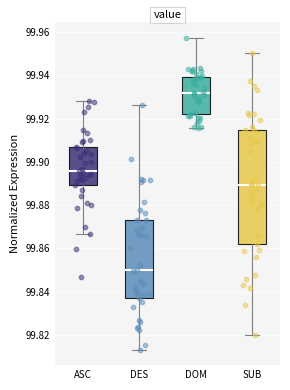

Reading left to right, read every box against the y-axis: the position of its median line, the range the box covers, and the ends of its whiskers. The values are not printed on the chart, so give them approximately, as read against the axis.

ASC: median 99.896, box 99.890 to 99.906, whiskers 99.866 to 99.928
DES: median 99.850, box 99.838 to 99.874, whiskers 99.814 to 99.926
DOM: median 99.932, box 99.922 to 99.940, whiskers 99.916 to 99.958
SUB: median 99.890, box 99.862 to 99.914, whiskers 99.820 to 99.950